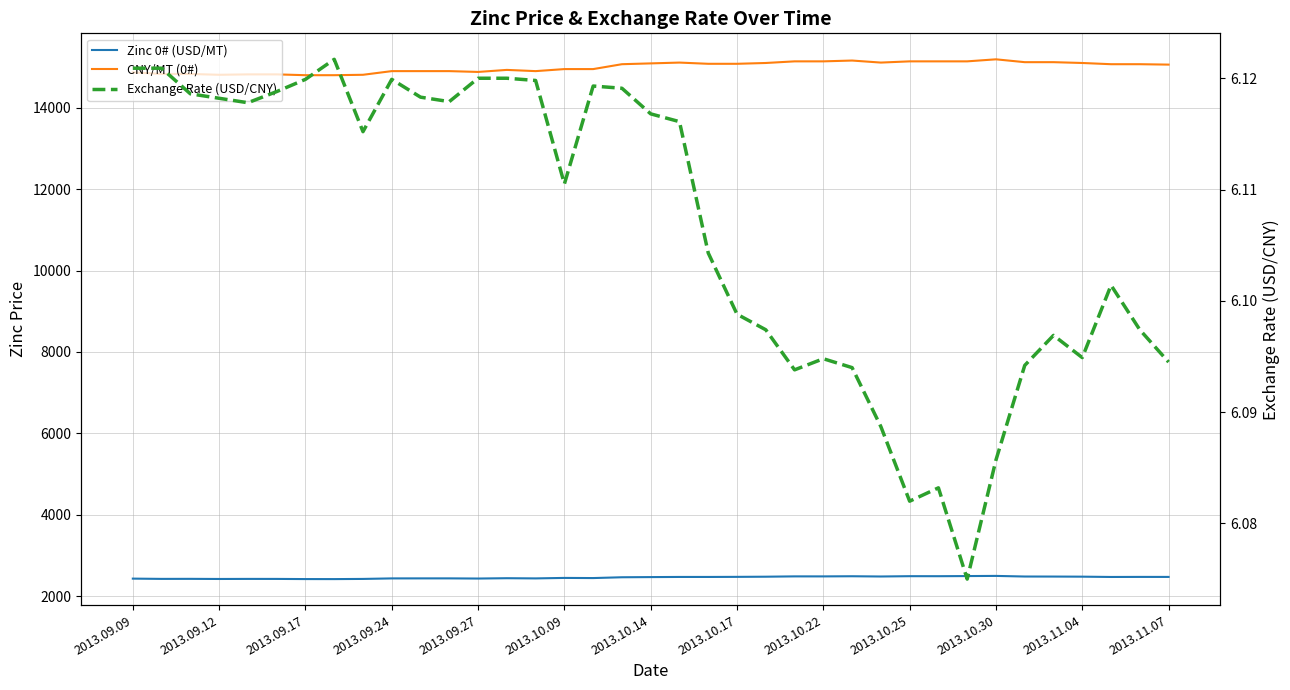

Where is the first local minimum for Zinc 0# (USD/MT)?

2013.09.12